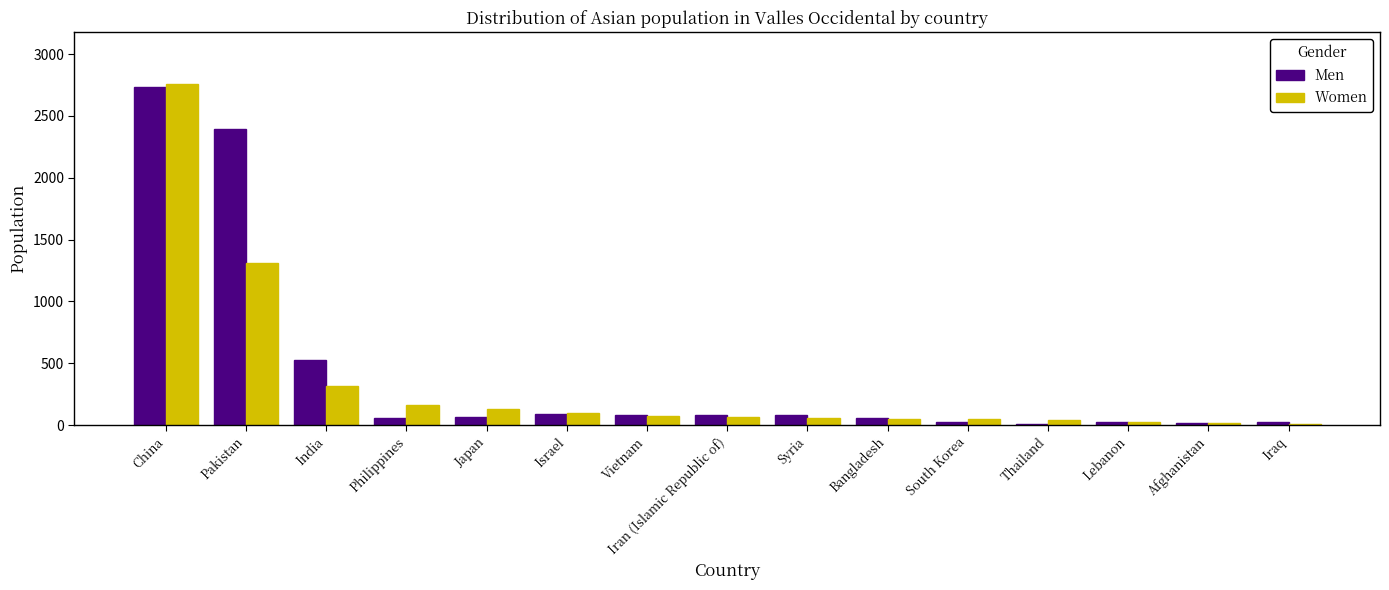

At which category is the sum across all series the highest?

China